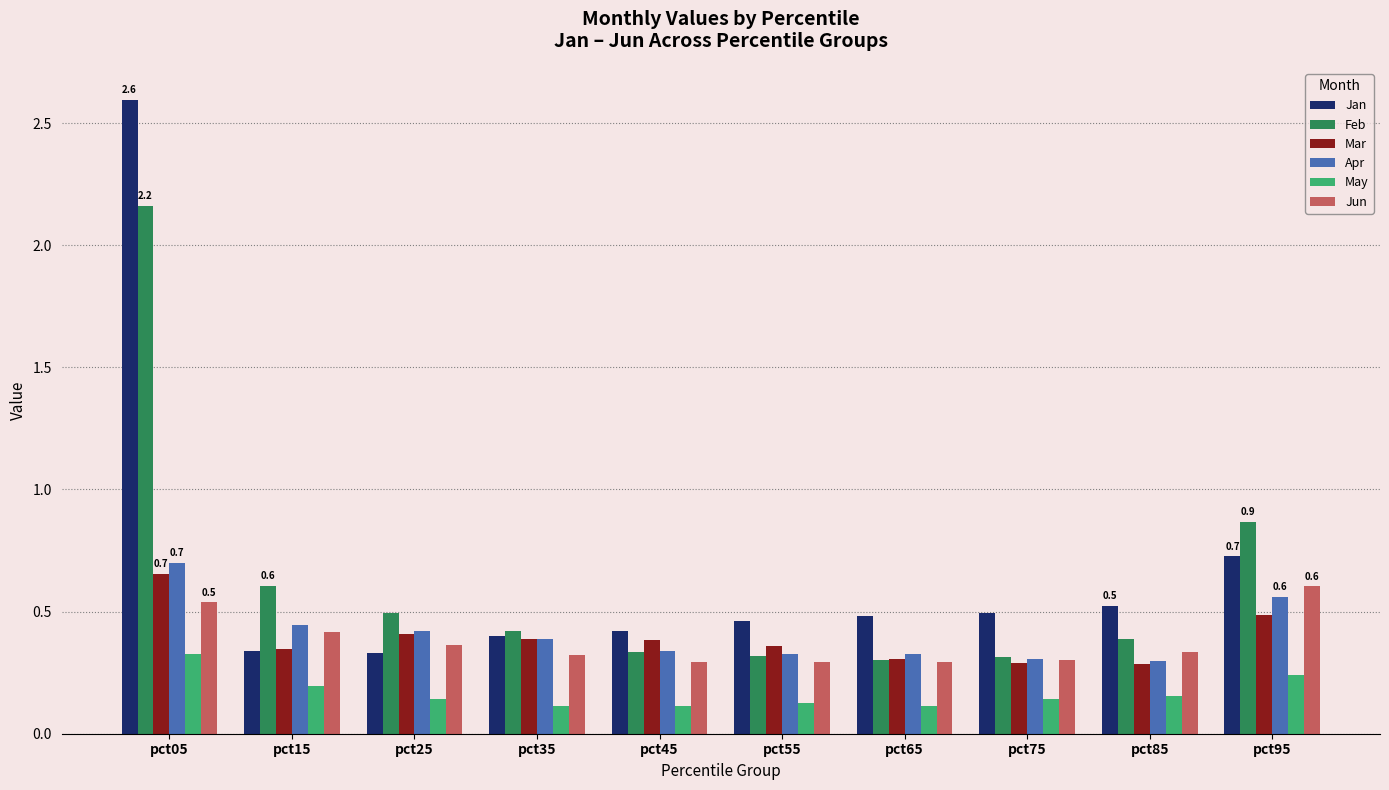

What is the sum of all Mar values?

3.9